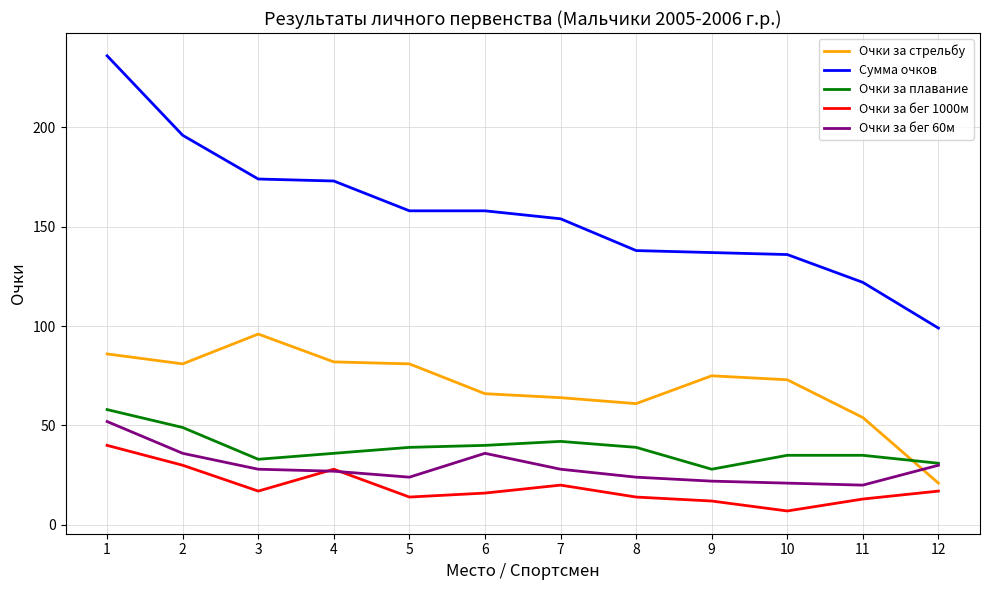

How many lines are shown in the chart?

5